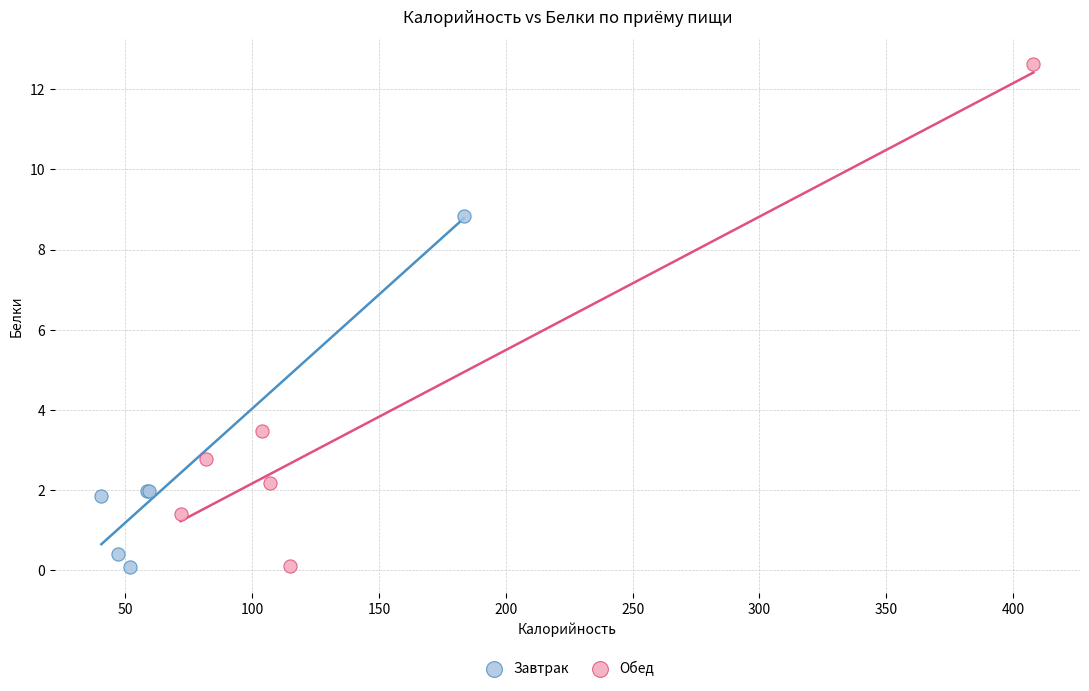

Which series contains the highest Y value?

Обед